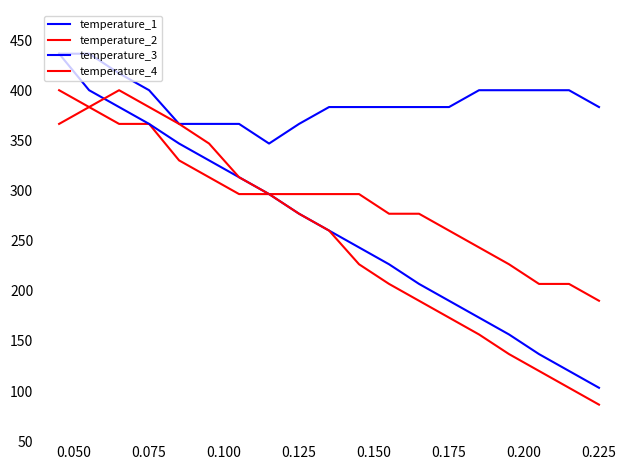

Does the chart display data point markers on the line(s)?

No